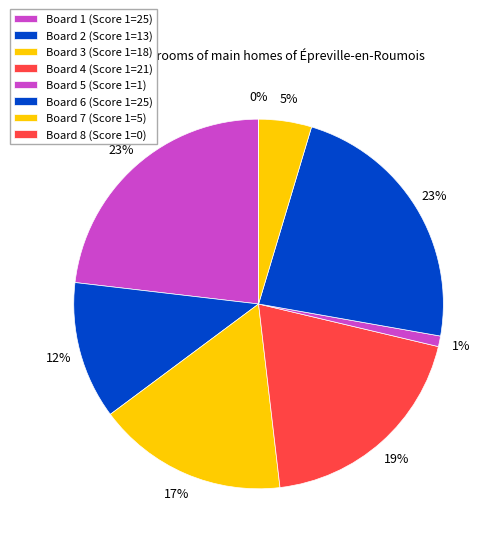

How much of the chart is everything except Board 7?

95.4%